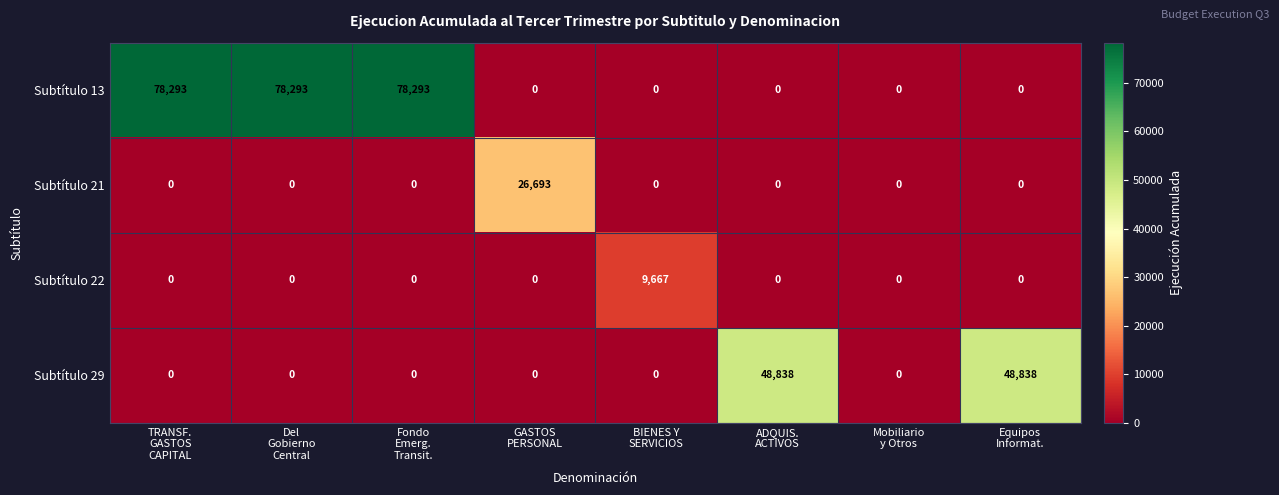

How many Subtítulo 29 values are between 0 and 48838?

8